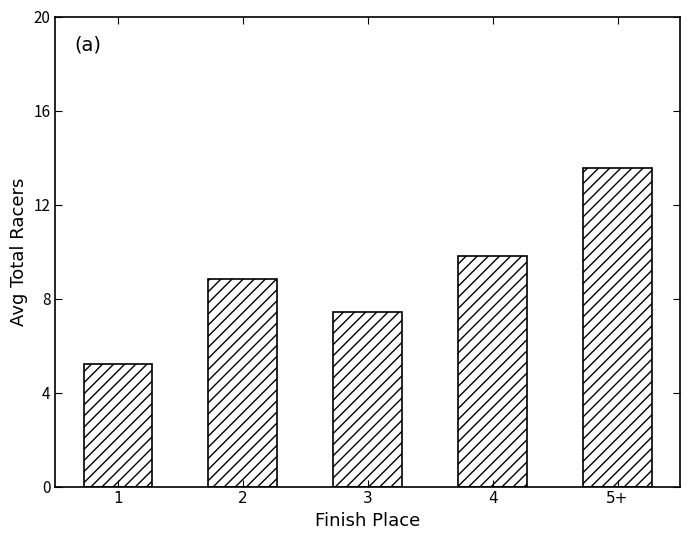

How many values exceed 8?

3